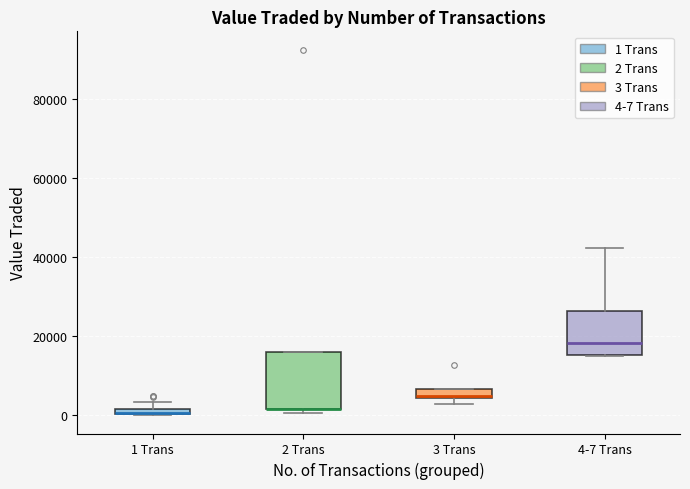

Where does the upper whisker of the box for 4-7 Trans end on the y-axis? The values are not printed on the chart, so give them approximately, as read against the axis.

42000